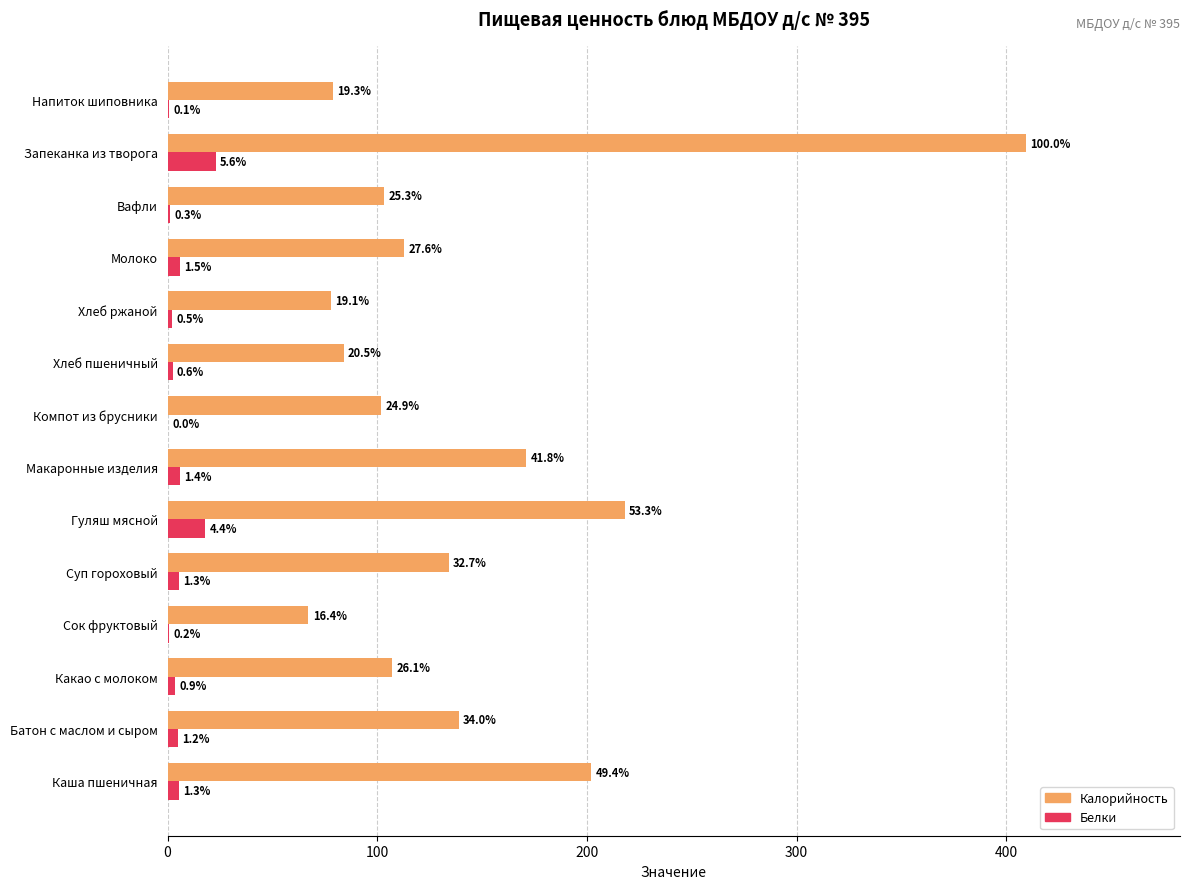

What are all the series names shown in the legend?

Калорийность, Белки